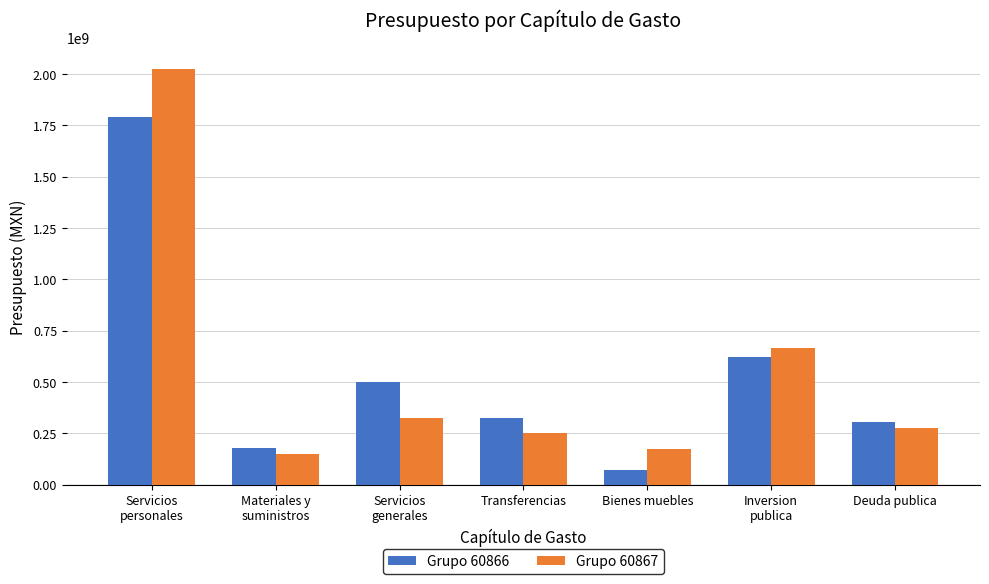

Rank the series by their maximum value, from highest to lowest.

Grupo 60867, Grupo 60866